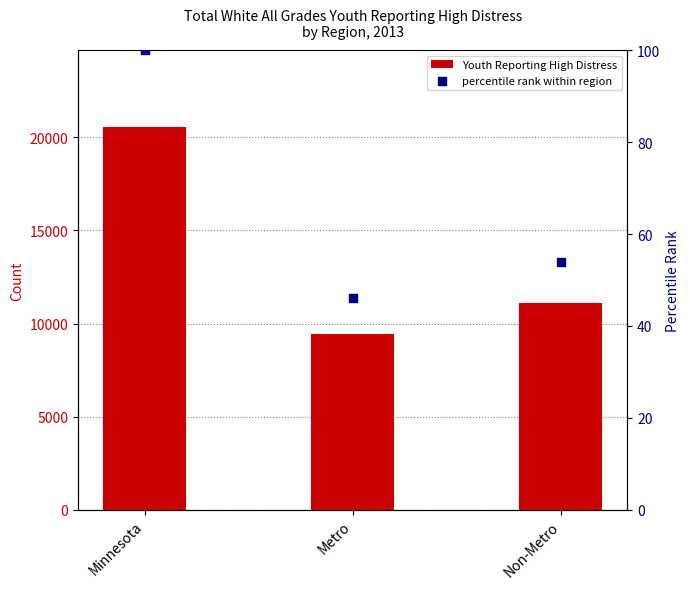

Which series contains the lowest Y value?

percentile rank within region